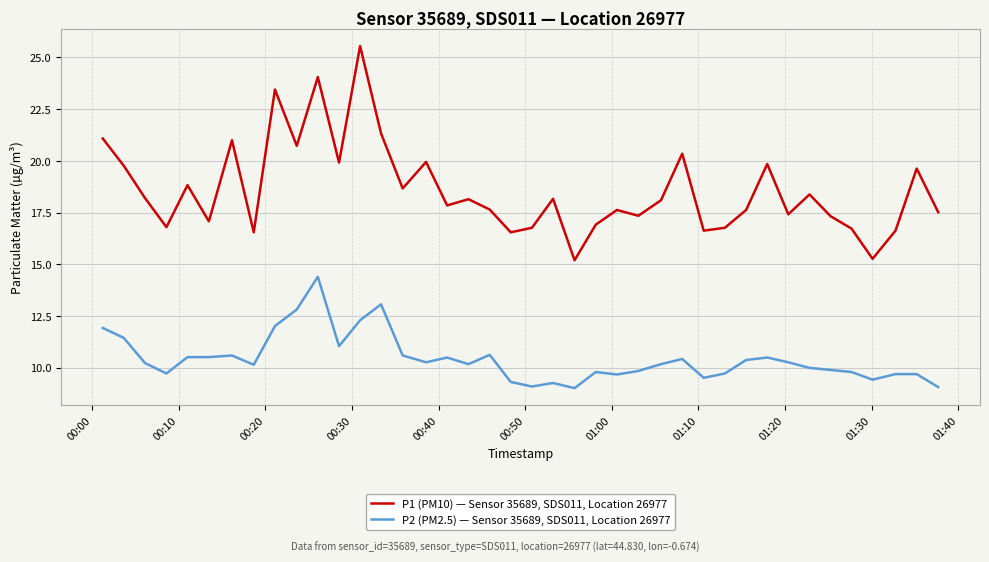

Rank the series by their maximum value, from lowest to highest.

P2 (PM2.5) — Sensor 35689, SDS011, Location 26977, P1 (PM10) — Sensor 35689, SDS011, Location 26977